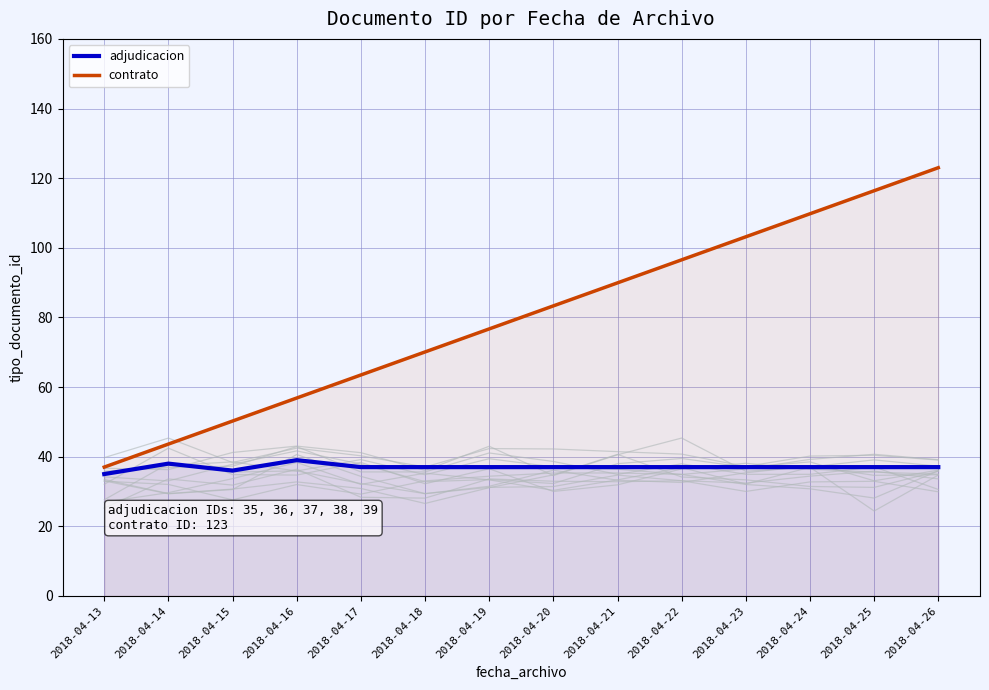

What is the difference between the maximum and minimum values in the contrato series?

86.0